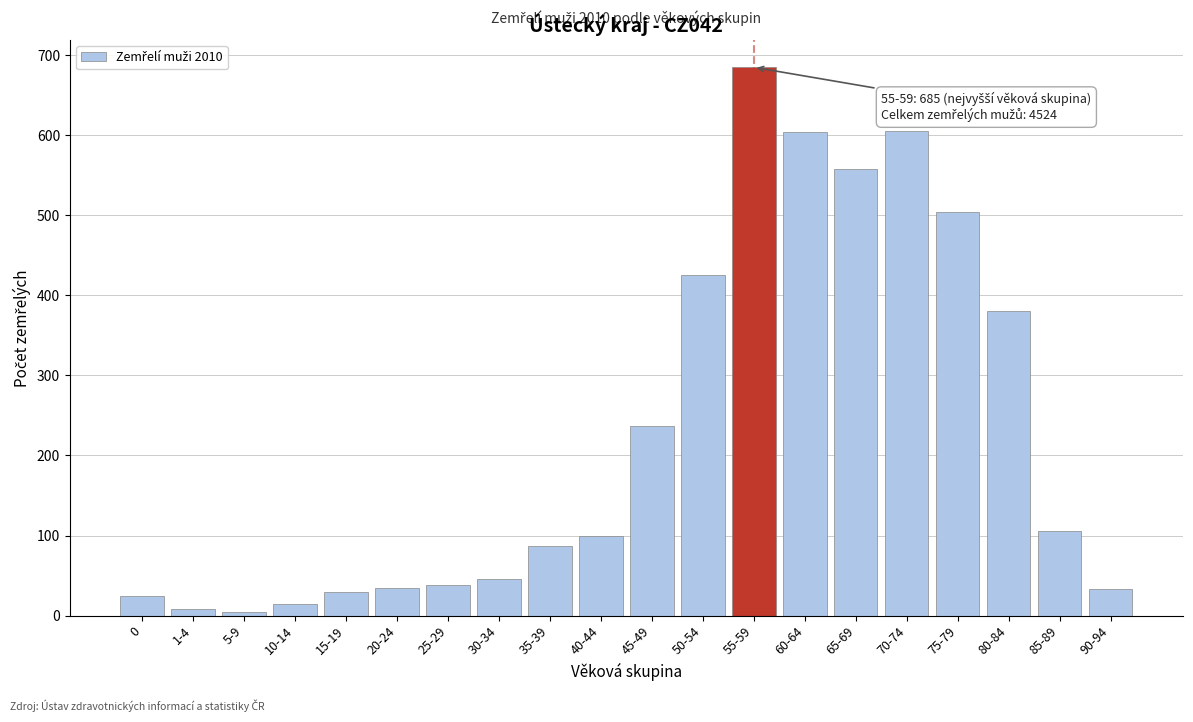

The value at 80-84 is 381. True or false?

True